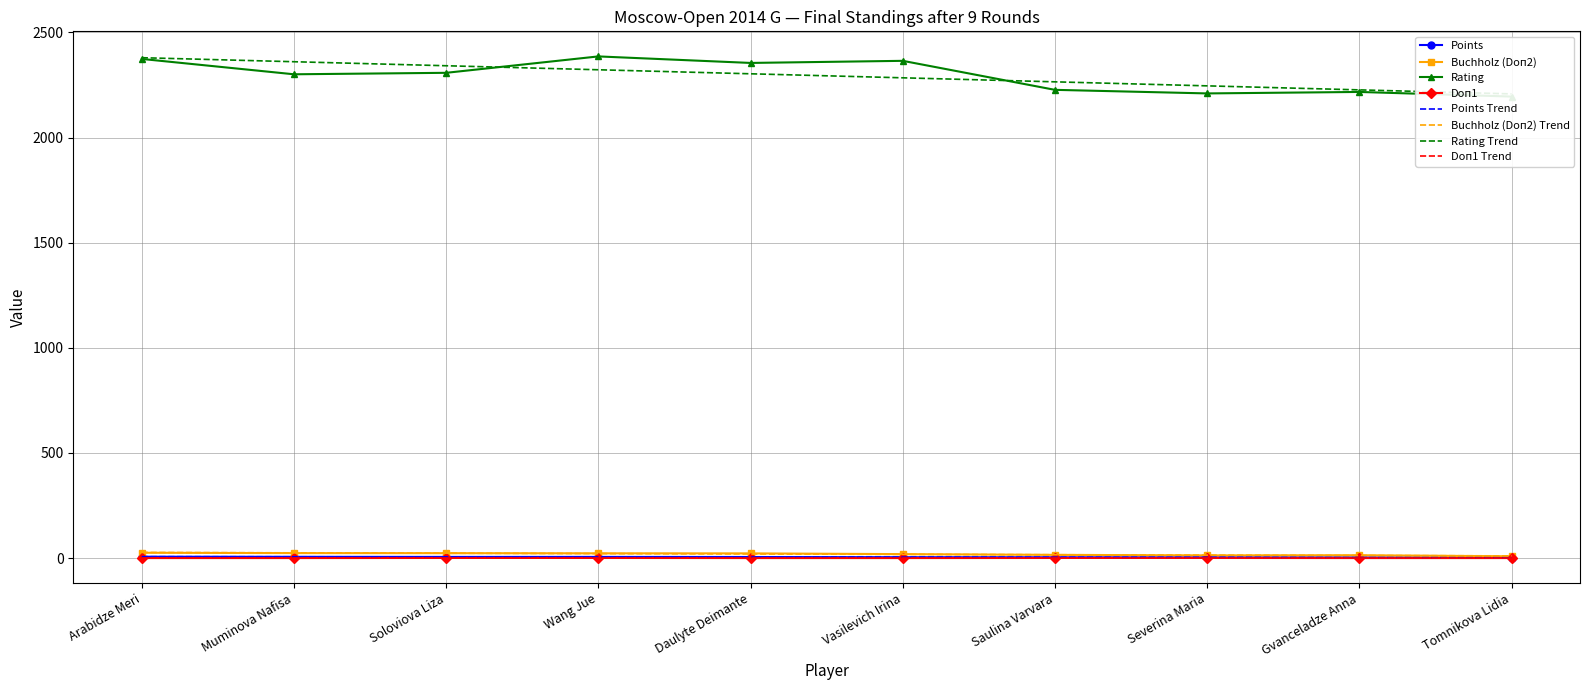

The Rating series shows 2301.0 at Muminova Nafisa. True or false?

True